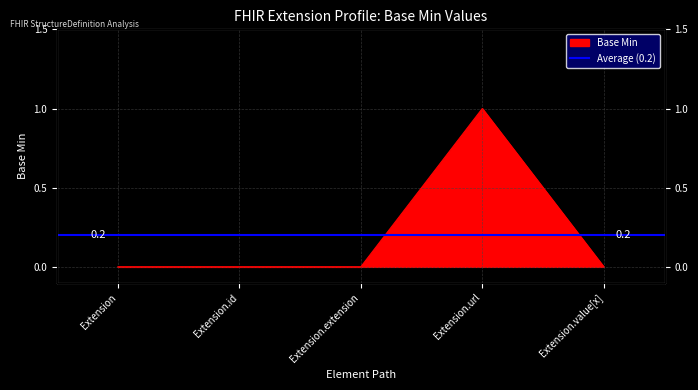

Rank the categories by value from highest to lowest.

Extension.url, Extension, Extension.id, Extension.extension, Extension.value[x]